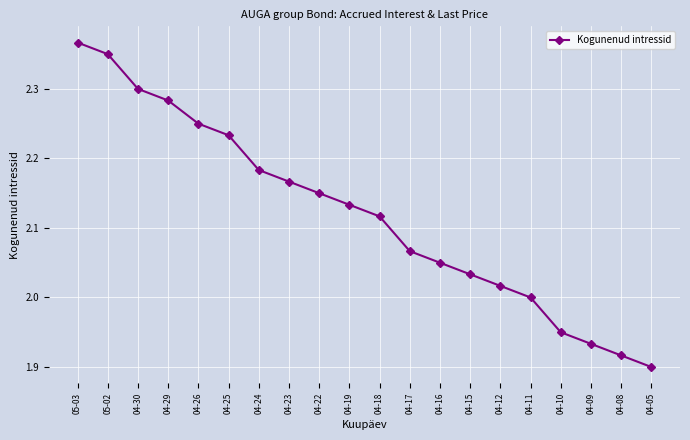

The chart shows a value of 2.9 at 04-12. True or false?

False